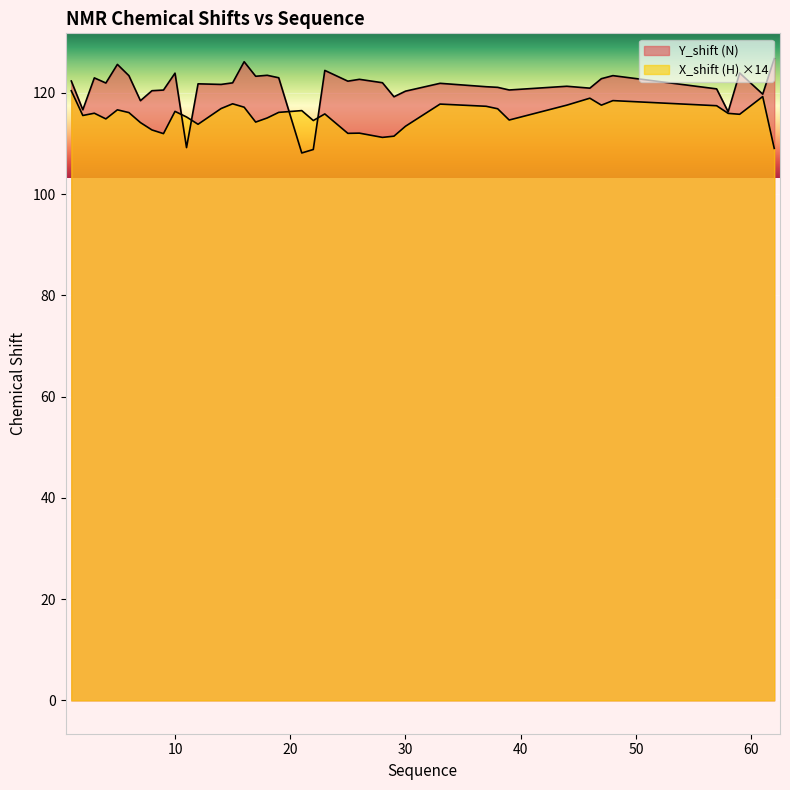

What is the approximate value of Y_shift at 58?

116.3